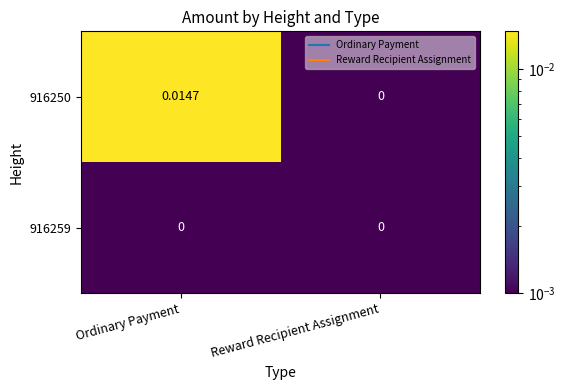

Rank the categories by 916250 value from highest to lowest.

Ordinary Payment, Reward Recipient Assignment